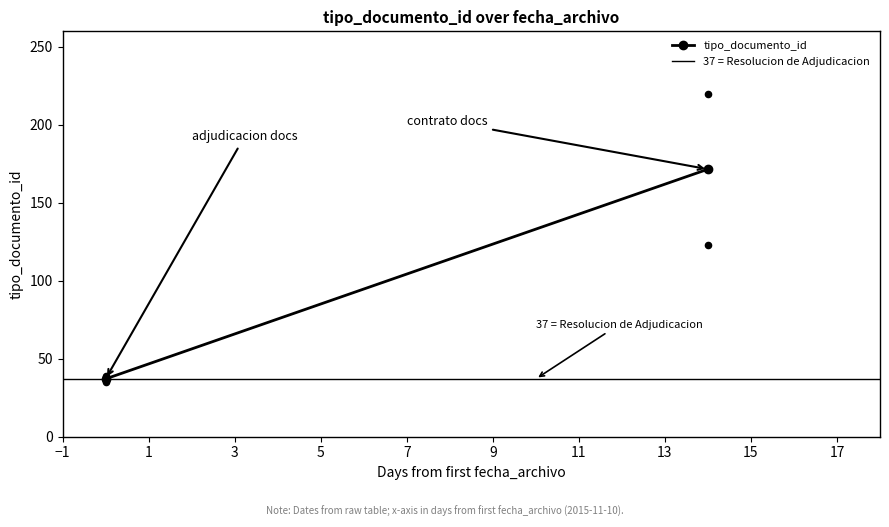

What Y value in the scatter plot is closest to 127?

123